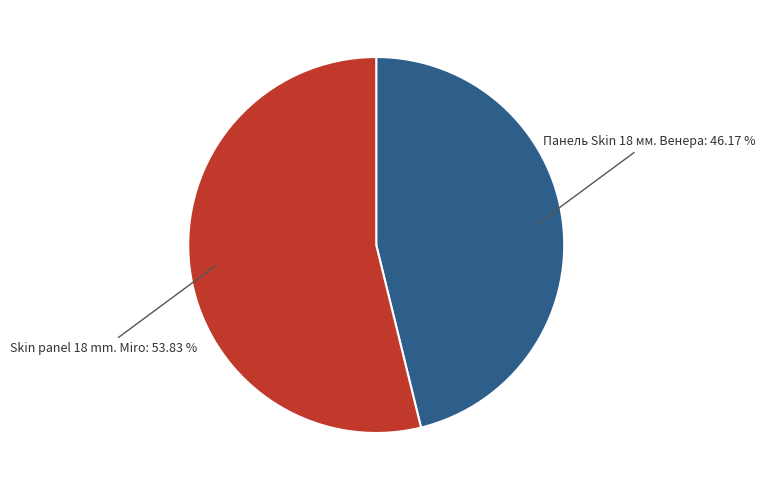

Is there any slice that represents more than half of the pie?

Yes